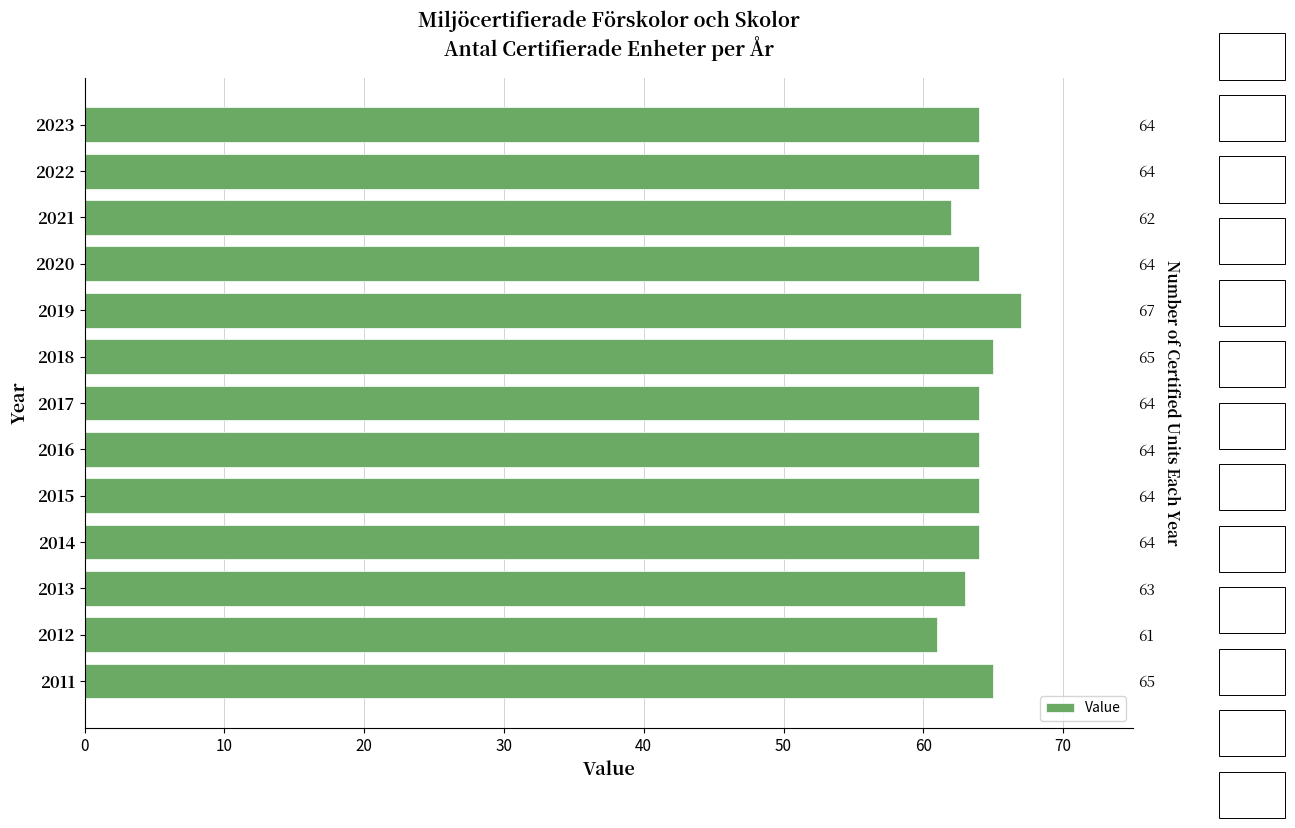

What is the difference between the maximum and minimum values?

6